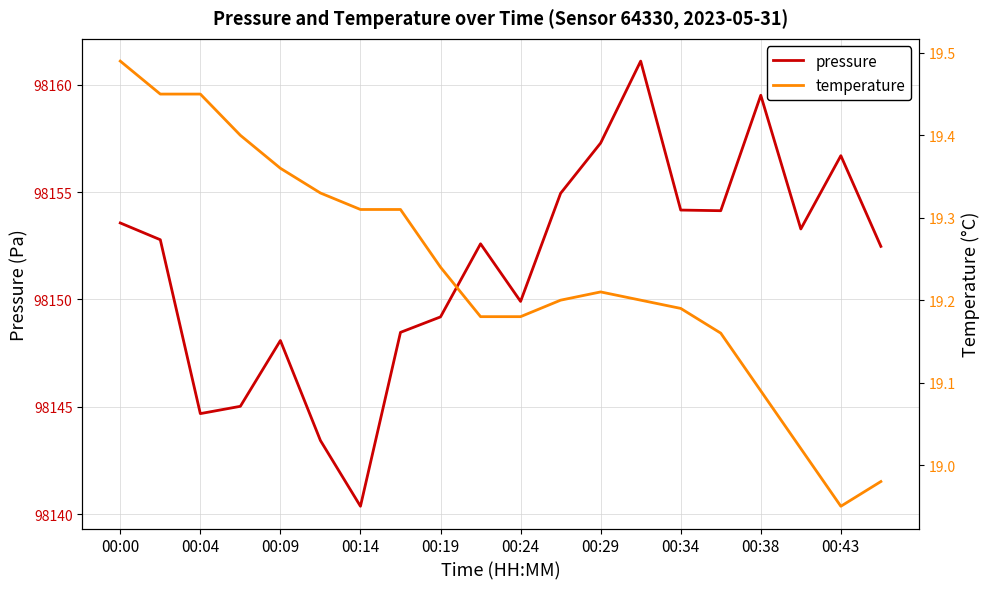

The pressure series shows 98156.7 at 00:43. True or false?

True